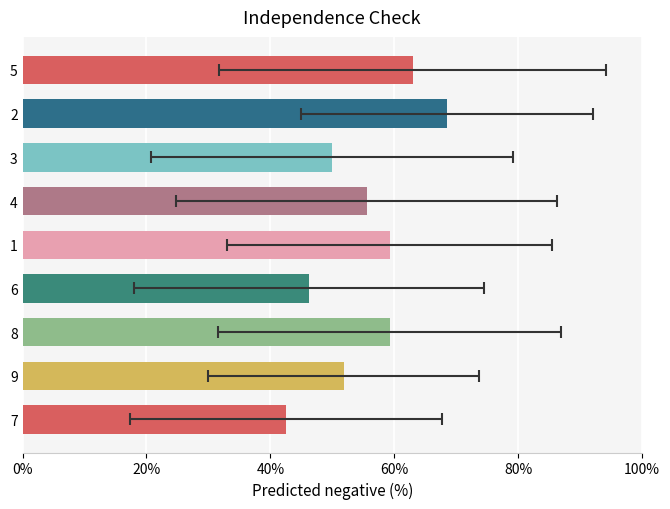

What is the maximum value shown in the chart?

68.5